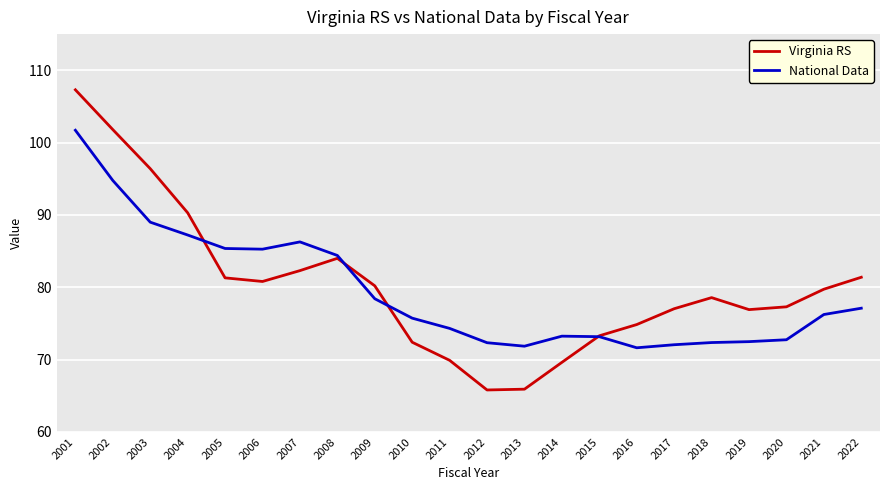

What is the minimum value for National Data?

71.6